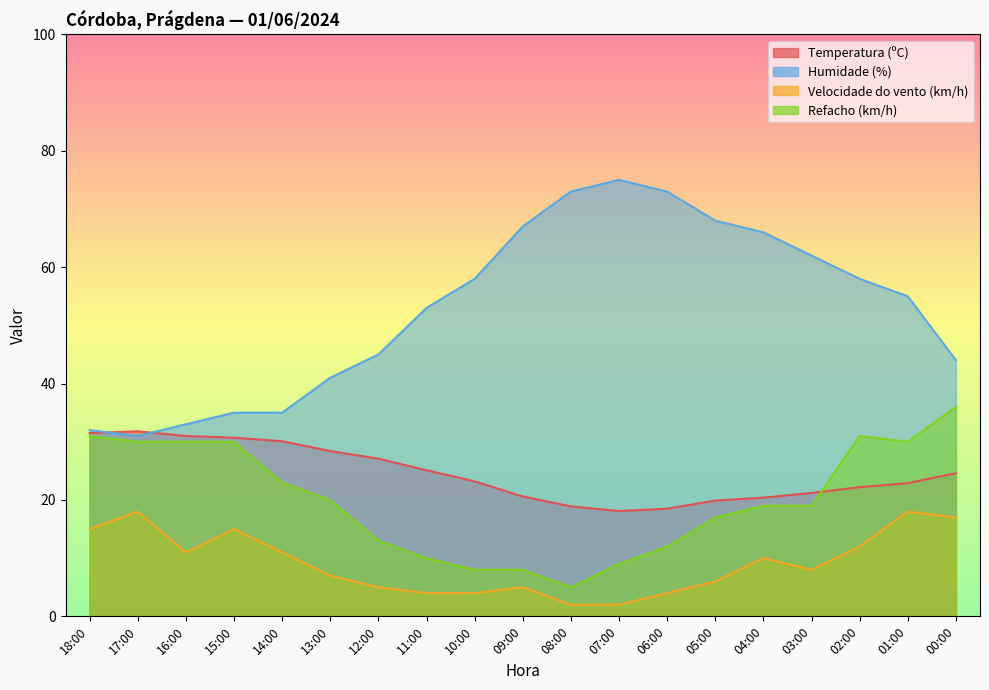

What is the approximate value of Refacho (km/h) at 10:00?

8.0